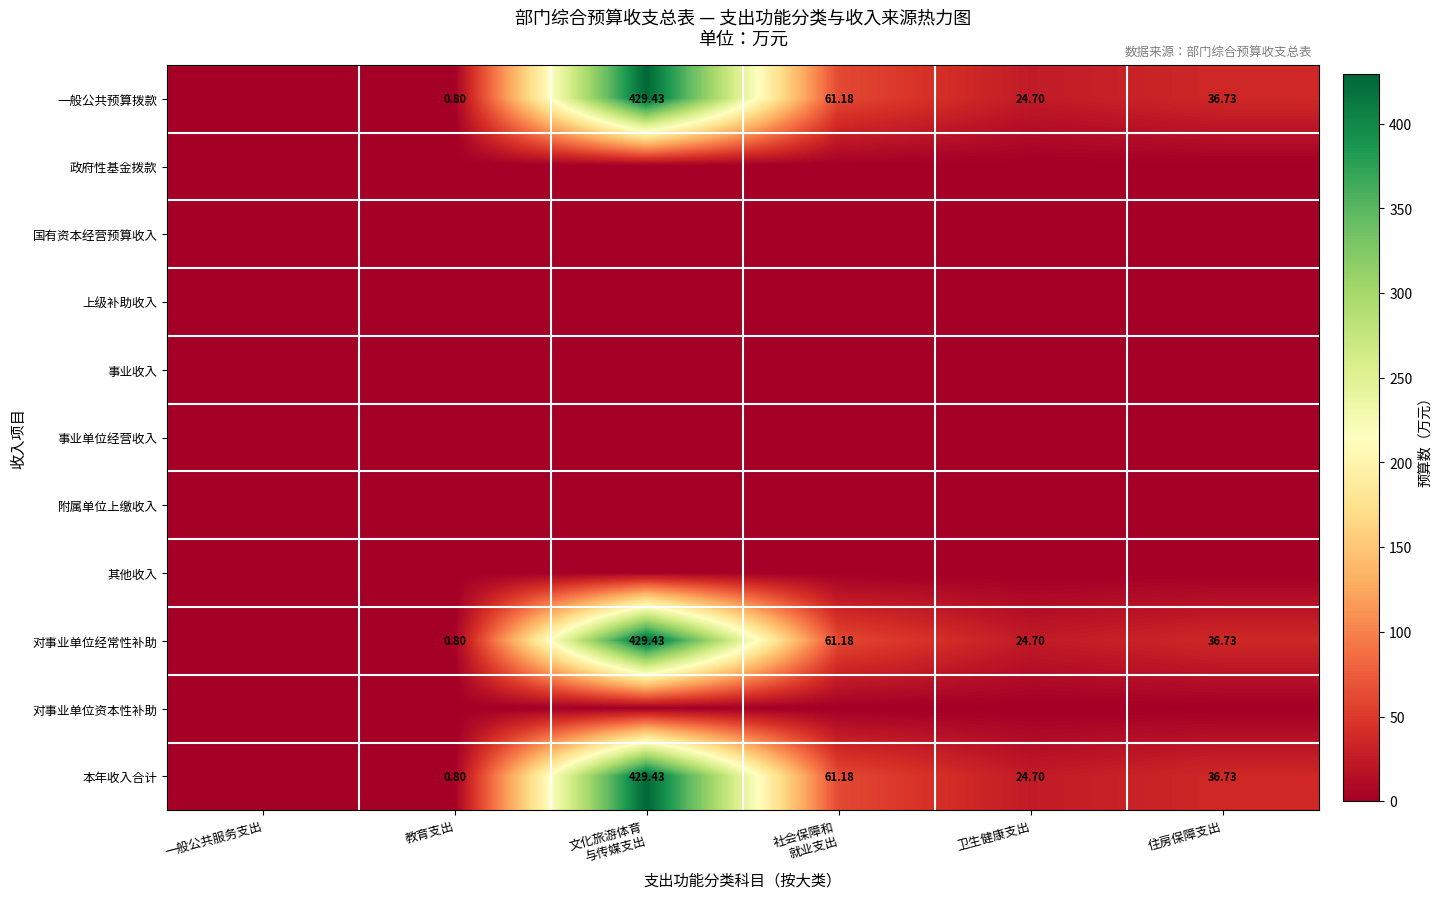

Is the value of 对事业单位经常性补助 at 文化旅游体育 与传媒支出 greater than the value of 事业收入 at 住房保障支出?

Yes